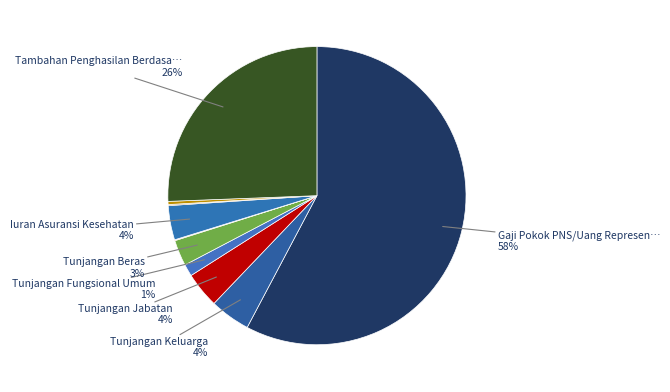

Which category has the biggest portion of the pie?

Gaji Pokok PNS/Uang Representasi